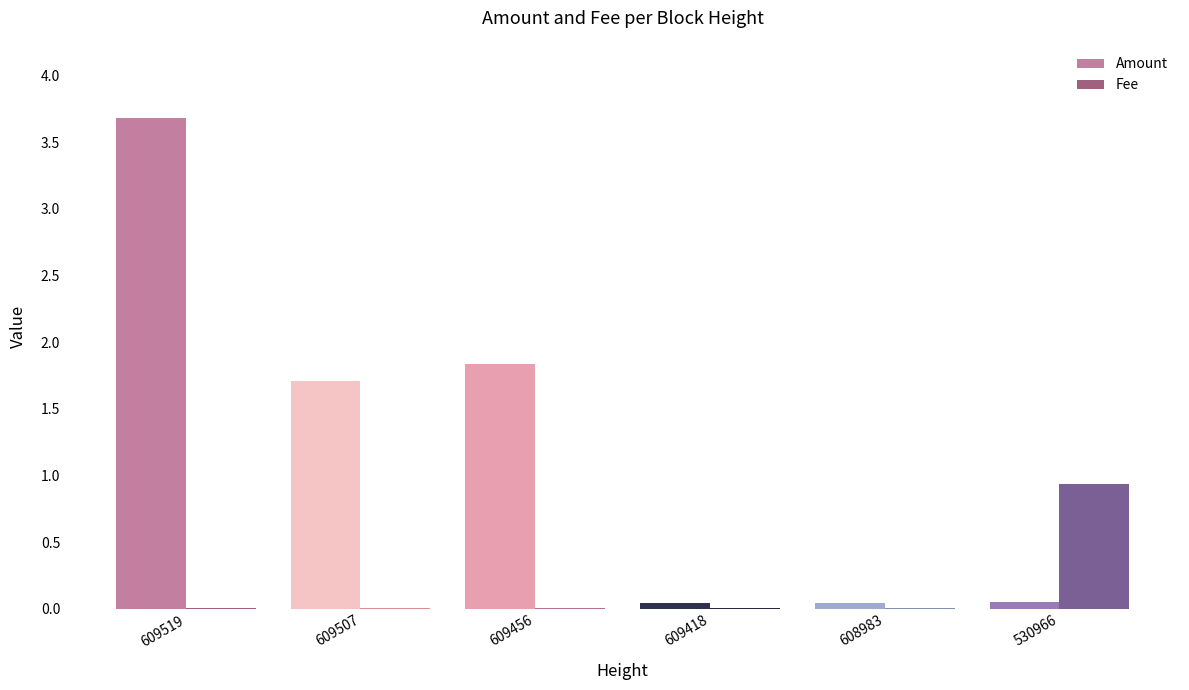

Where does the Amount series first go above 1?

609519